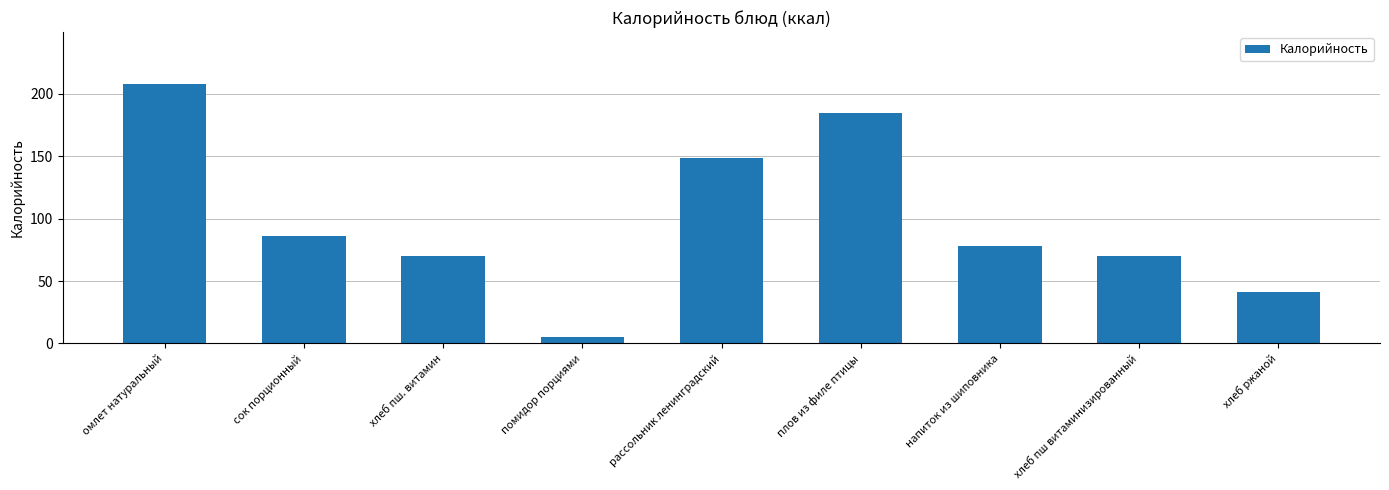

Which label corresponds to the smallest value in the chart?

помидор порциями